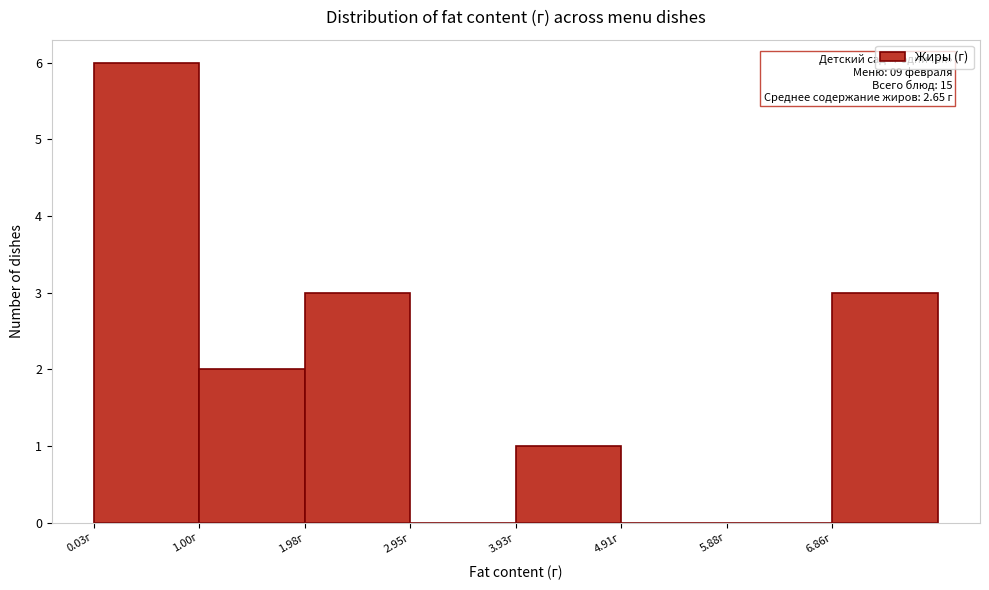

Over which range of the x-axis is the bar tallest?

0.0 to 1.0